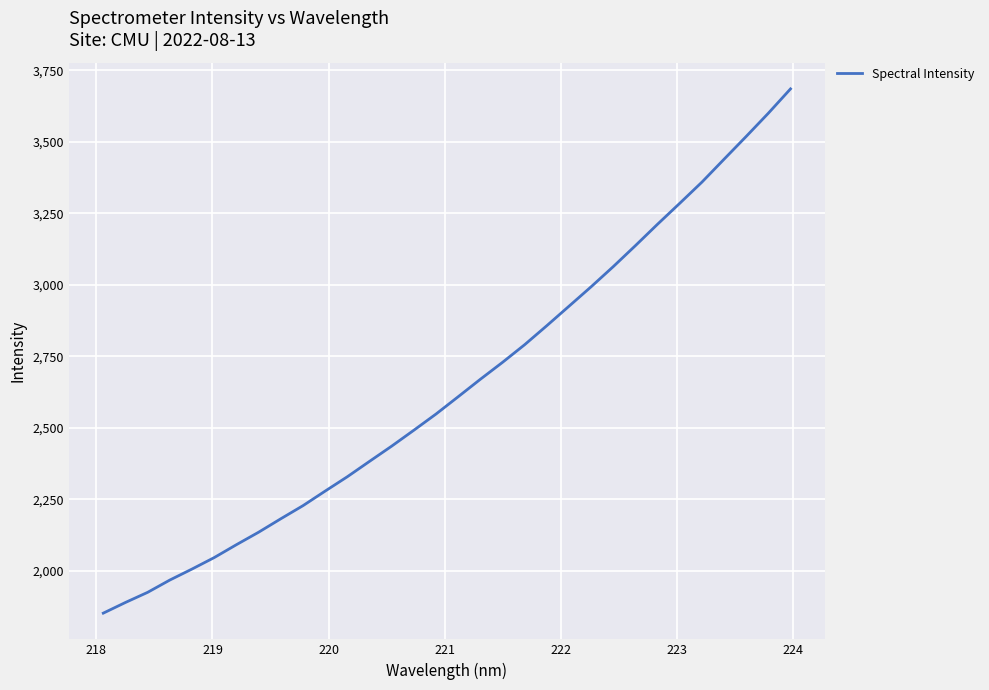

What is the smallest value displayed?

1852.0